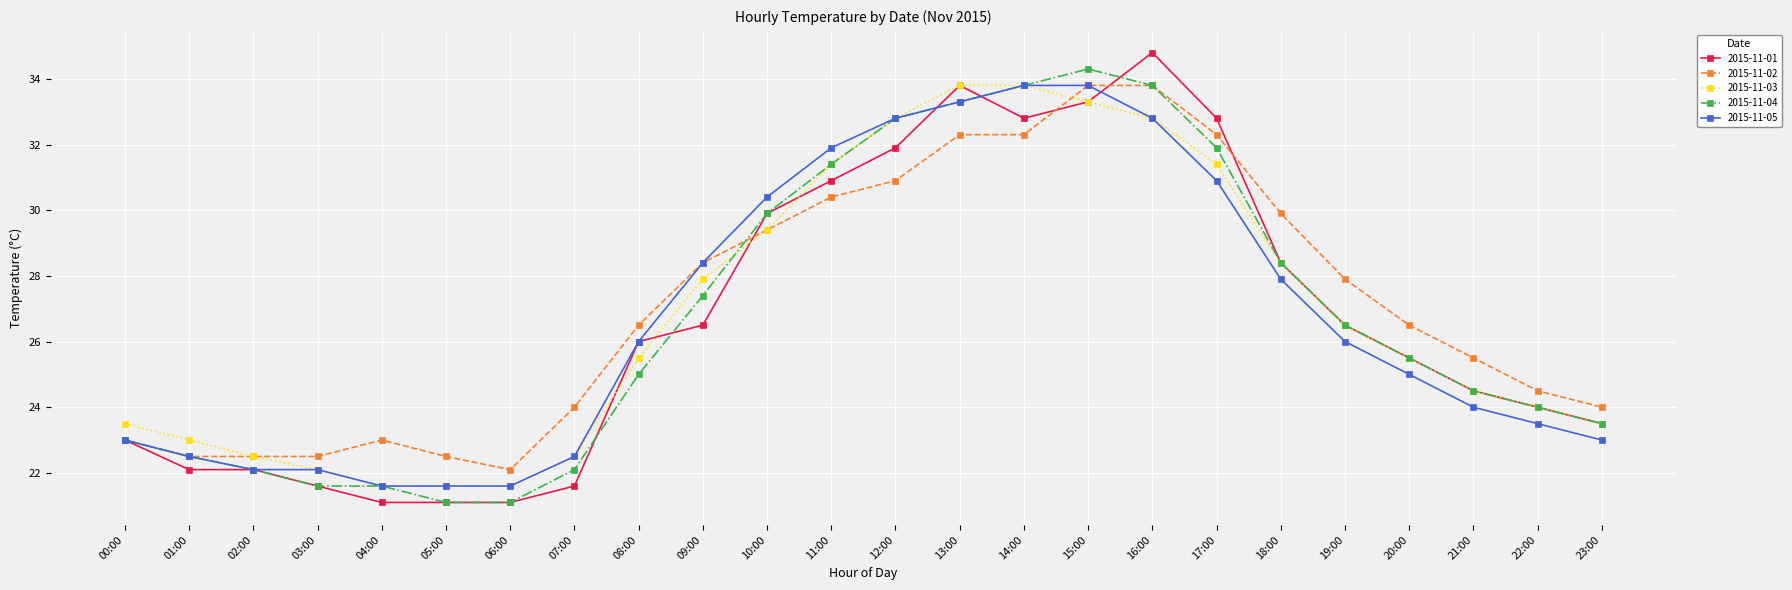

How many categories are shown in the chart?

24